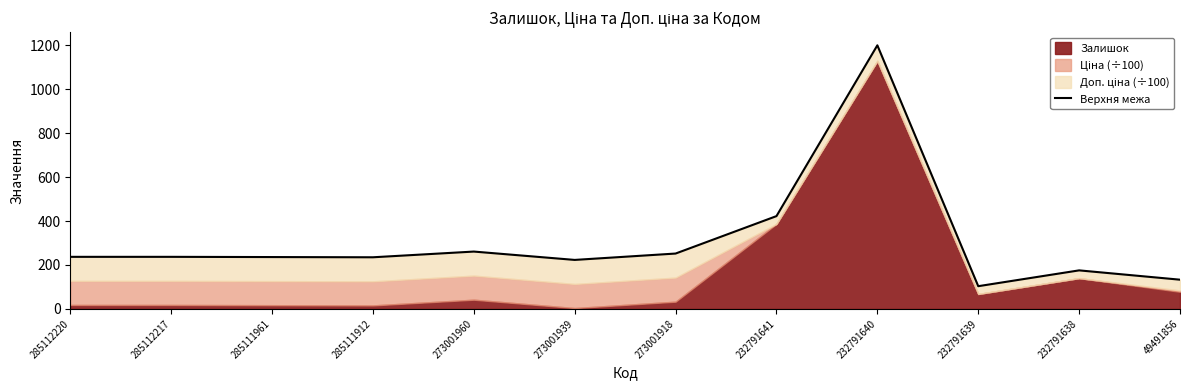

Where does the data first go above 237?

285112220